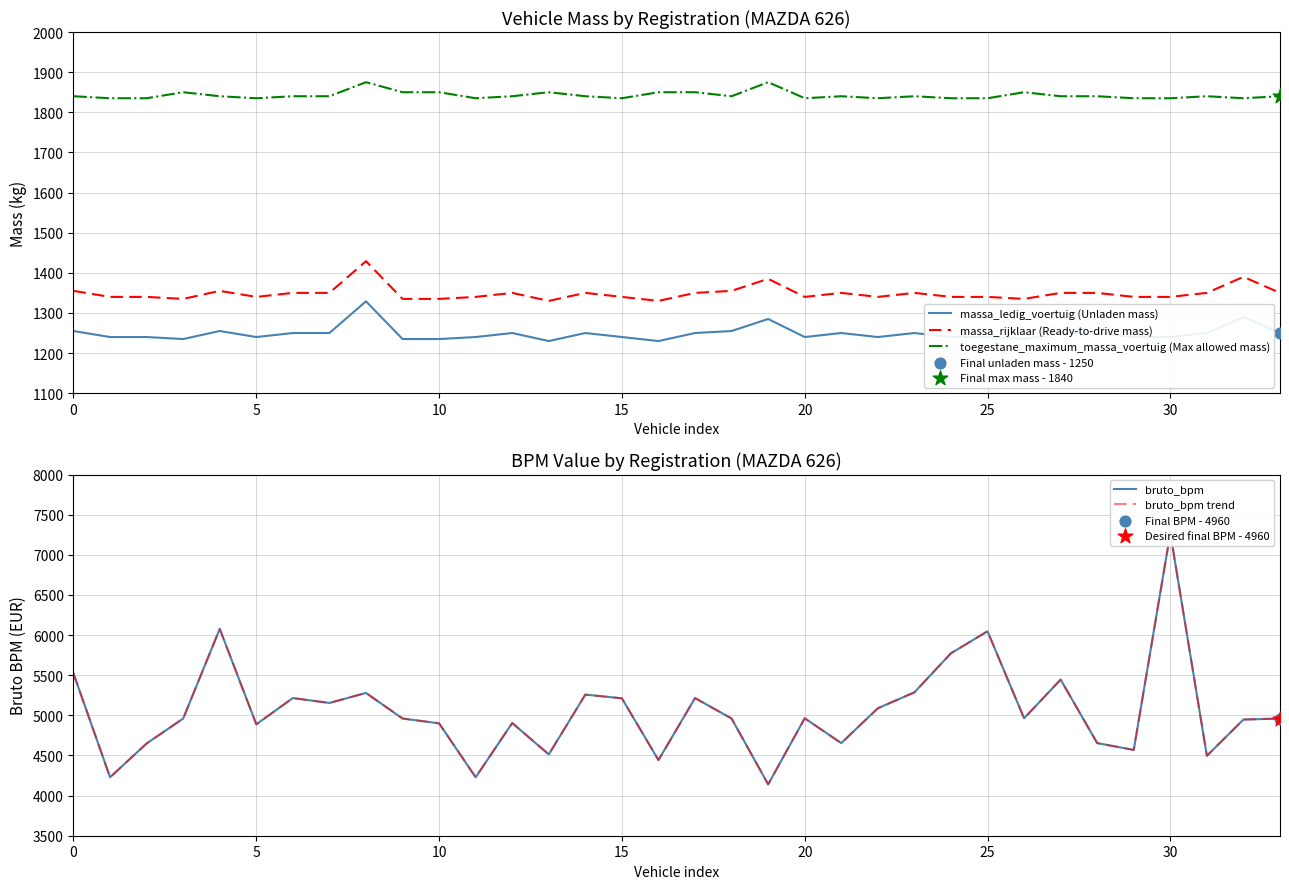

Which series contains the lowest Y value?

massa_ledig_voertuig (Unladen mass)